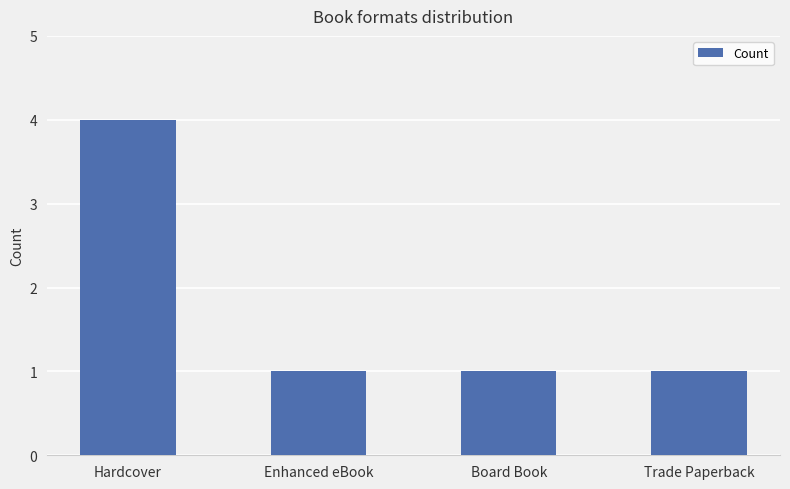

What is the maximum value shown in the chart?

4